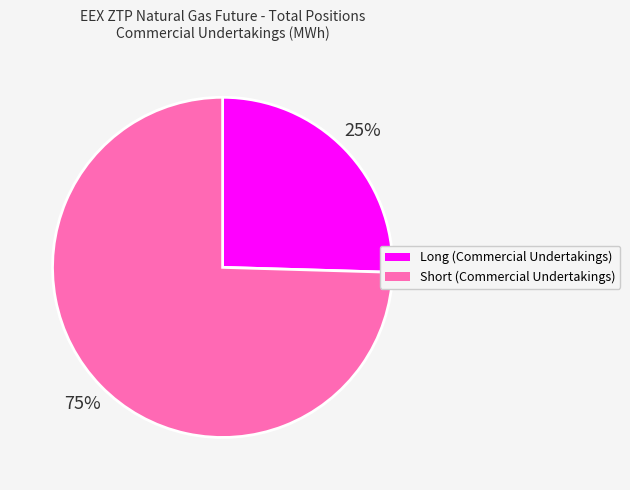

Combined, do Short (Commercial Undertakings) and Long (Commercial Undertakings) account for over 50%?

Yes